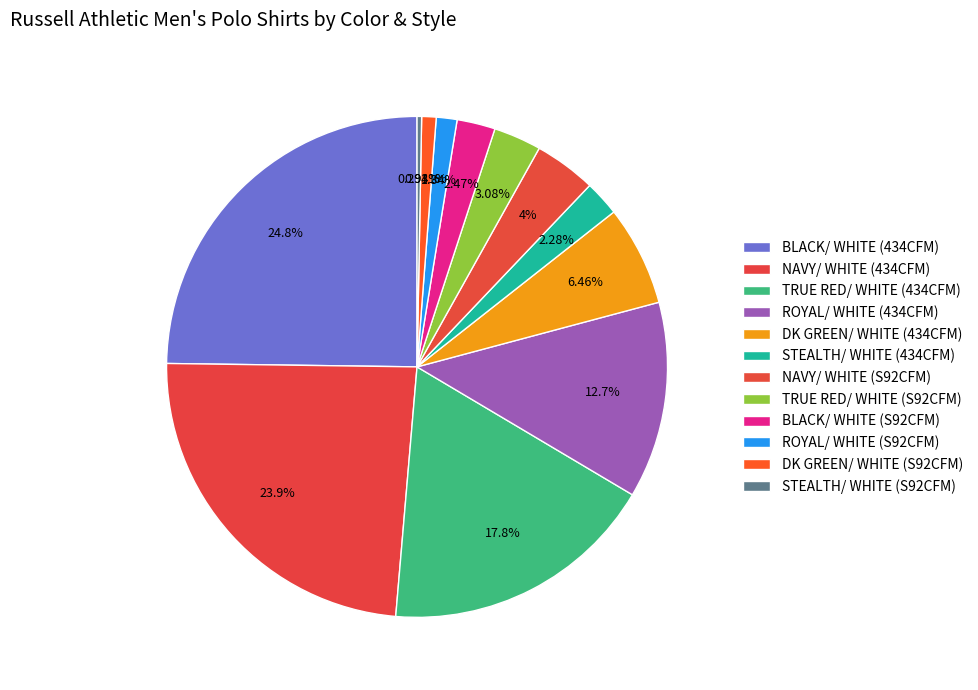

To the nearest percent, what portion does ROYAL/ WHITE (434CFM) represent?

13%